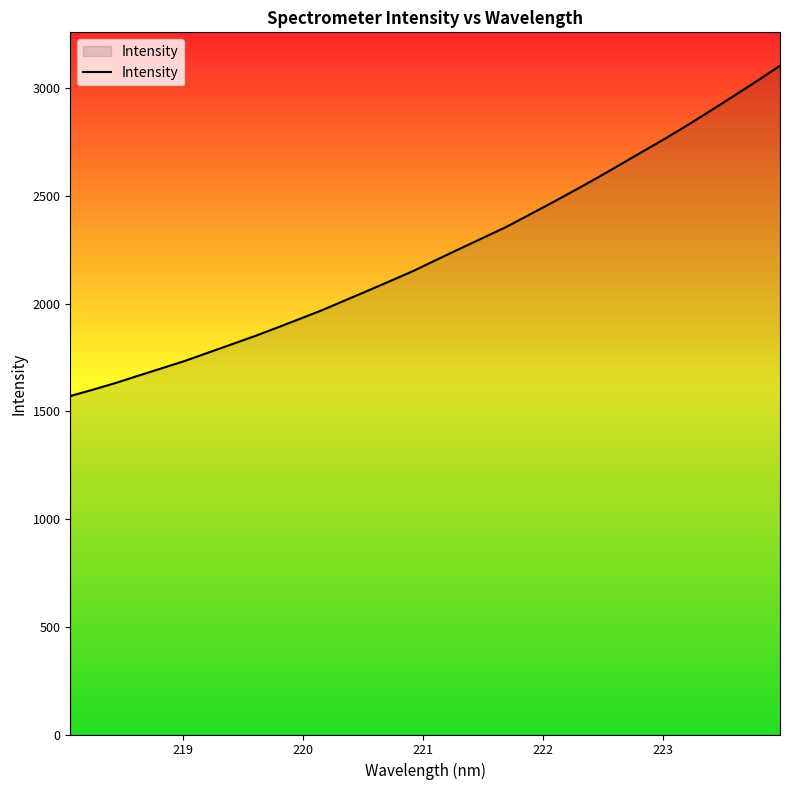

What is the difference between the maximum and minimum values?

1533.6